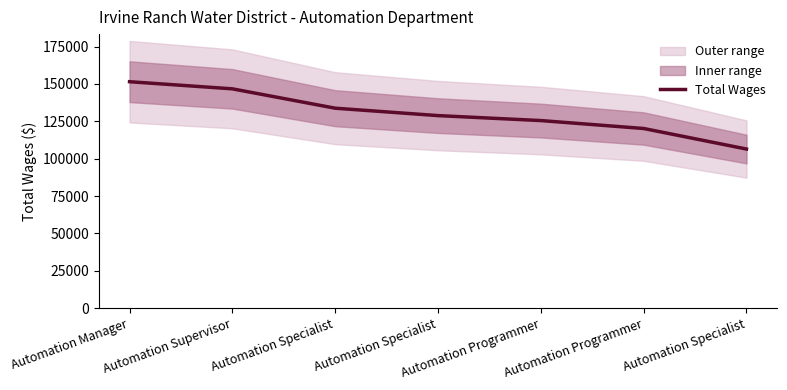

What is the sum of the values at Automation Specialist and Automation Programmer?

231967